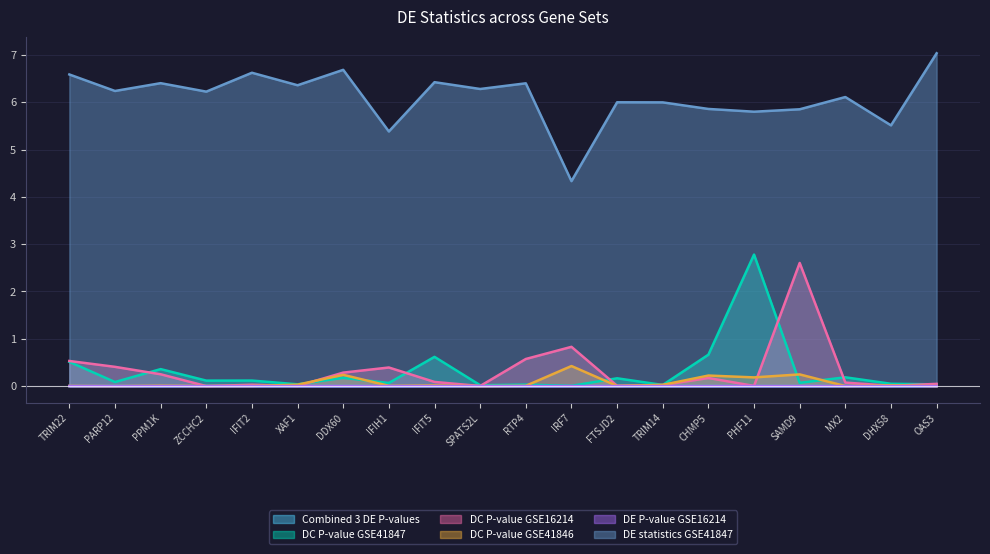

True or false: DC P-value GSE41846 has a value of 0.0 at MX2.

False